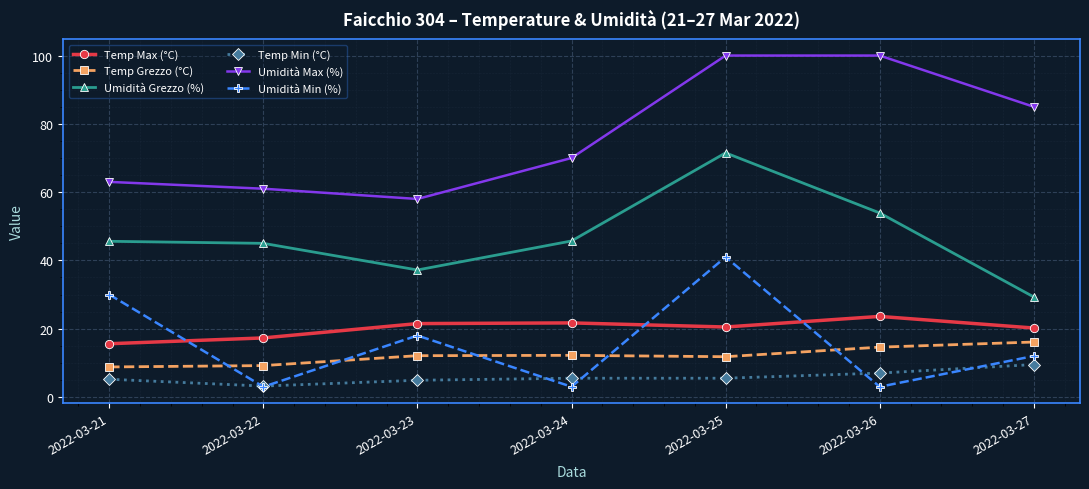

How many interior local valleys does the Temp Max (°C) series have?

1